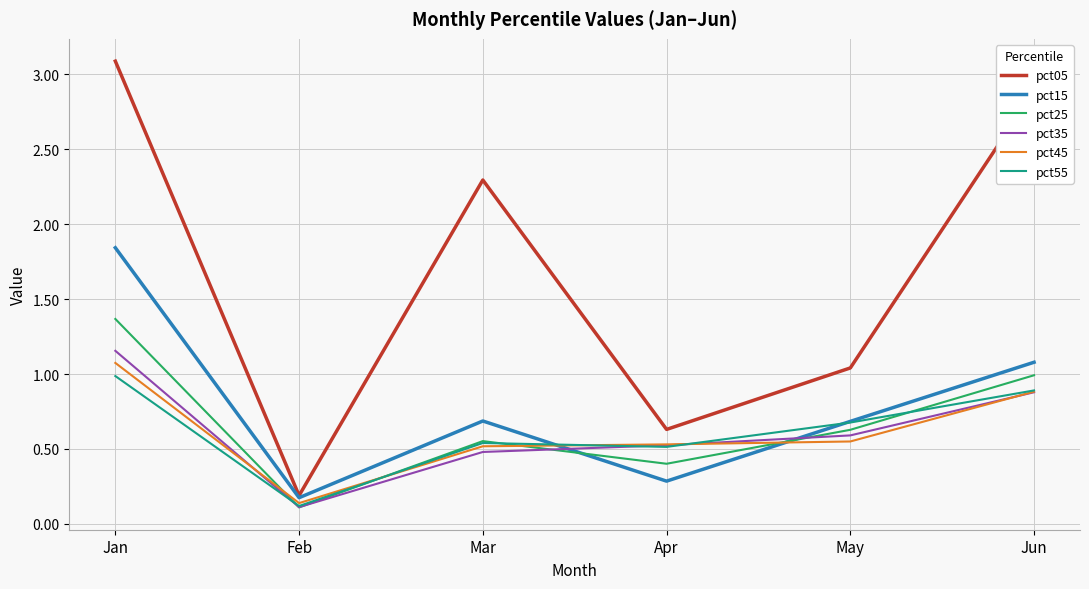

Is it true that pct45 equals 0.9 at Jun?

True